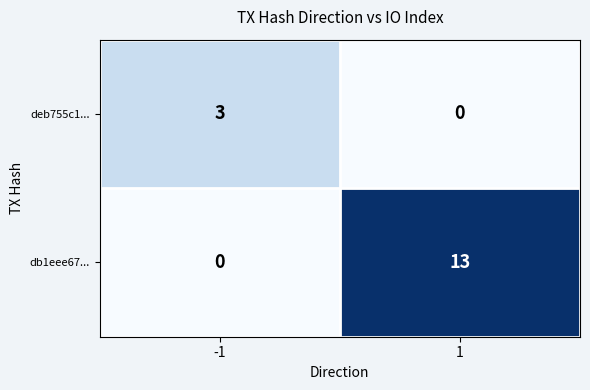

The deb755c1... series shows 4 at -1. True or false?

False